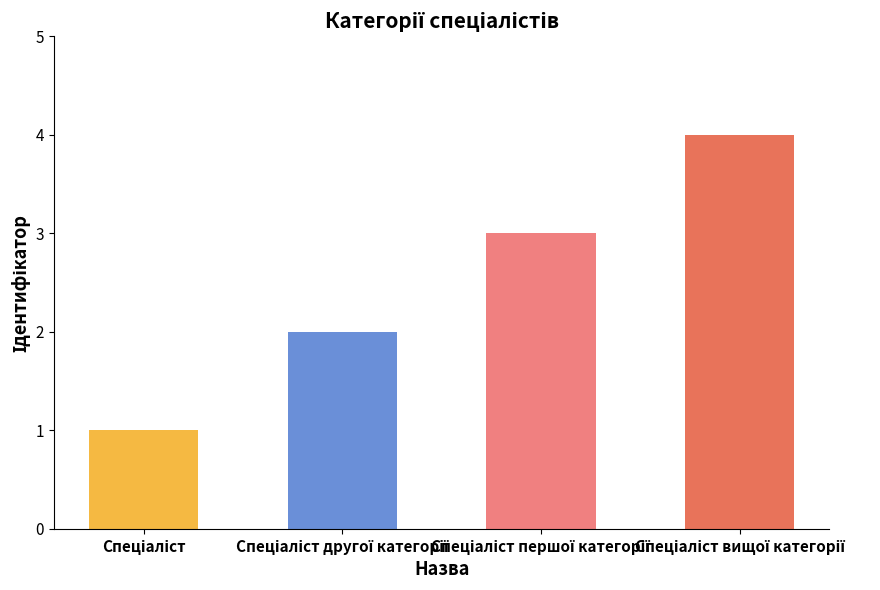

Reading left to right, list all the values displayed in this chart.

Спеціаліст=1	Спеціаліст другої категорії=2	Спеціаліст першої категорії=3	Спеціаліст вищої категорії=4